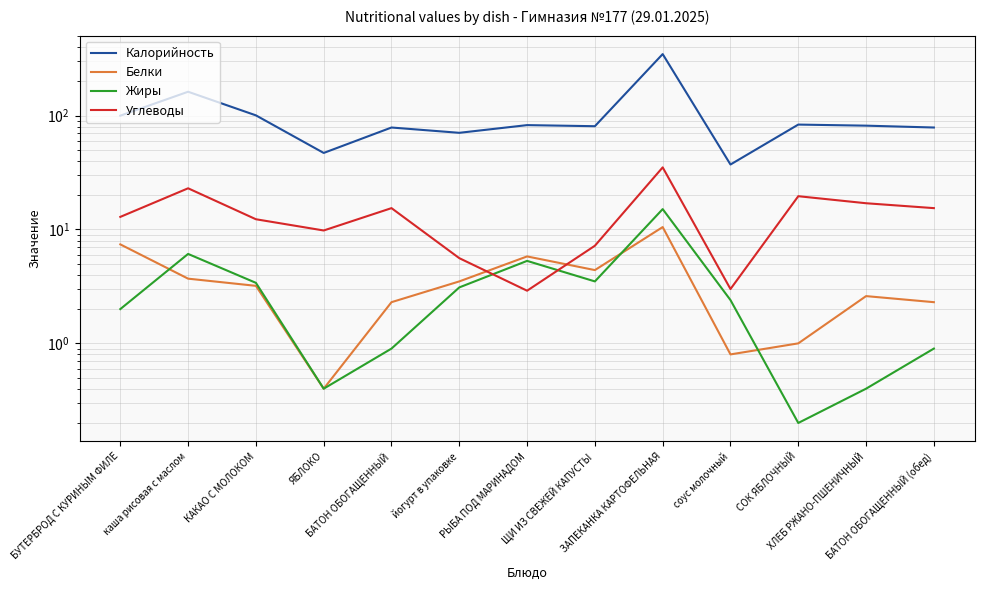

Is this an area chart (filled region under the line)?

No